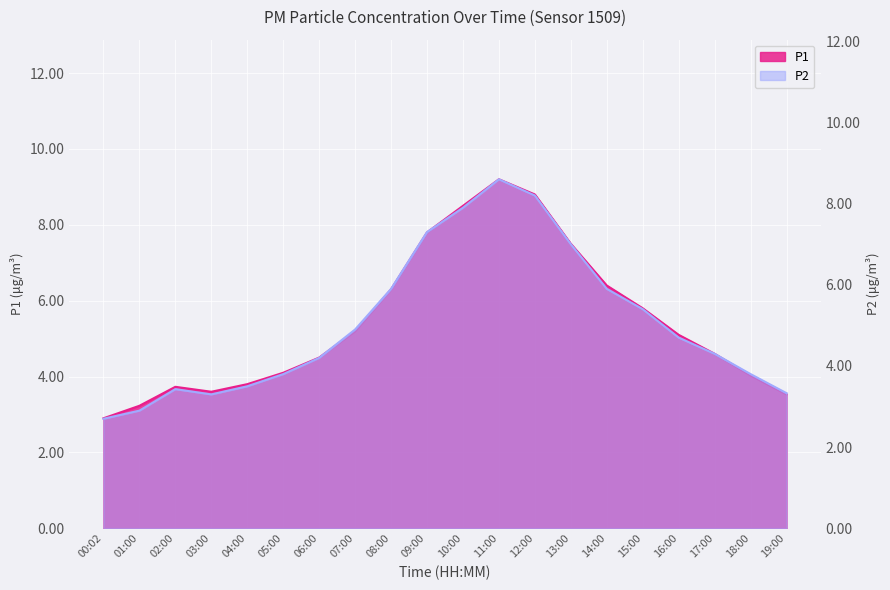

Between 12:00 and 11:00, which is larger?

11:00